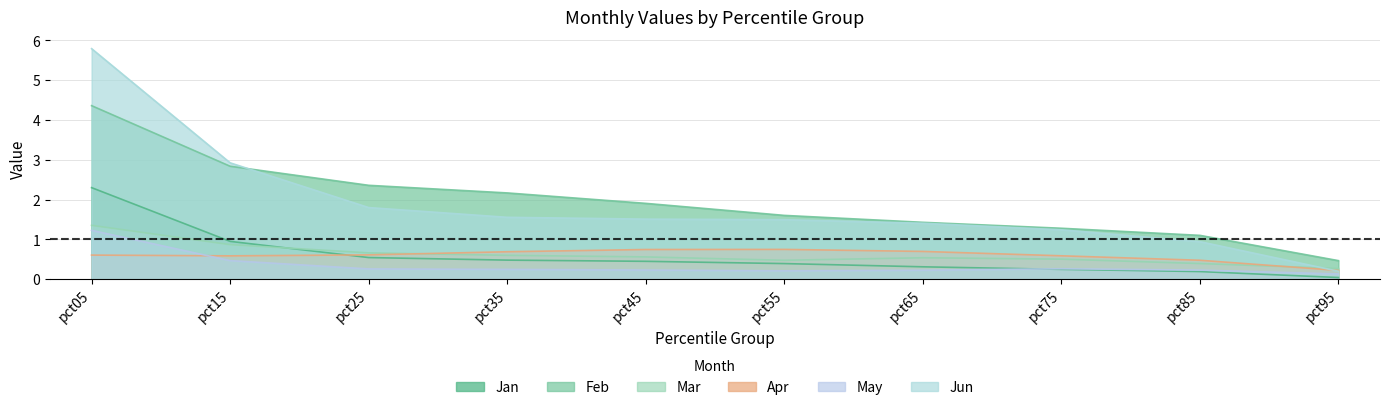

What is the highest value of the Jan series?

2.3